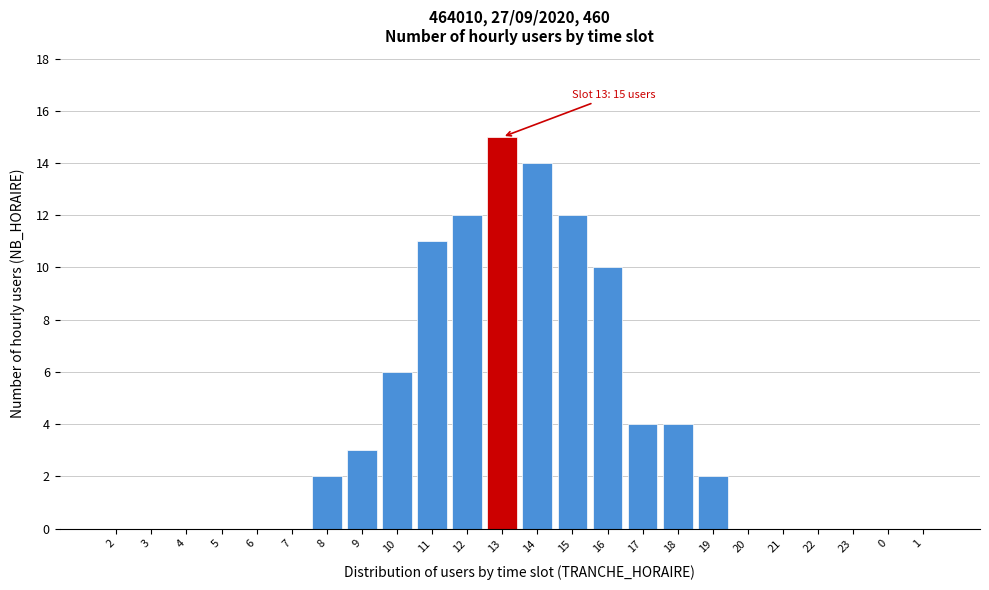

Reading left to right, list all the values displayed in this chart.

2=0	3=0	4=0	5=0	6=0	7=0	8=2	9=3	10=6	11=11	12=12	13=15	14=14	15=12	16=10	17=4	18=4	19=2	20=0	21=0	22=0	23=0	0=0	1=0